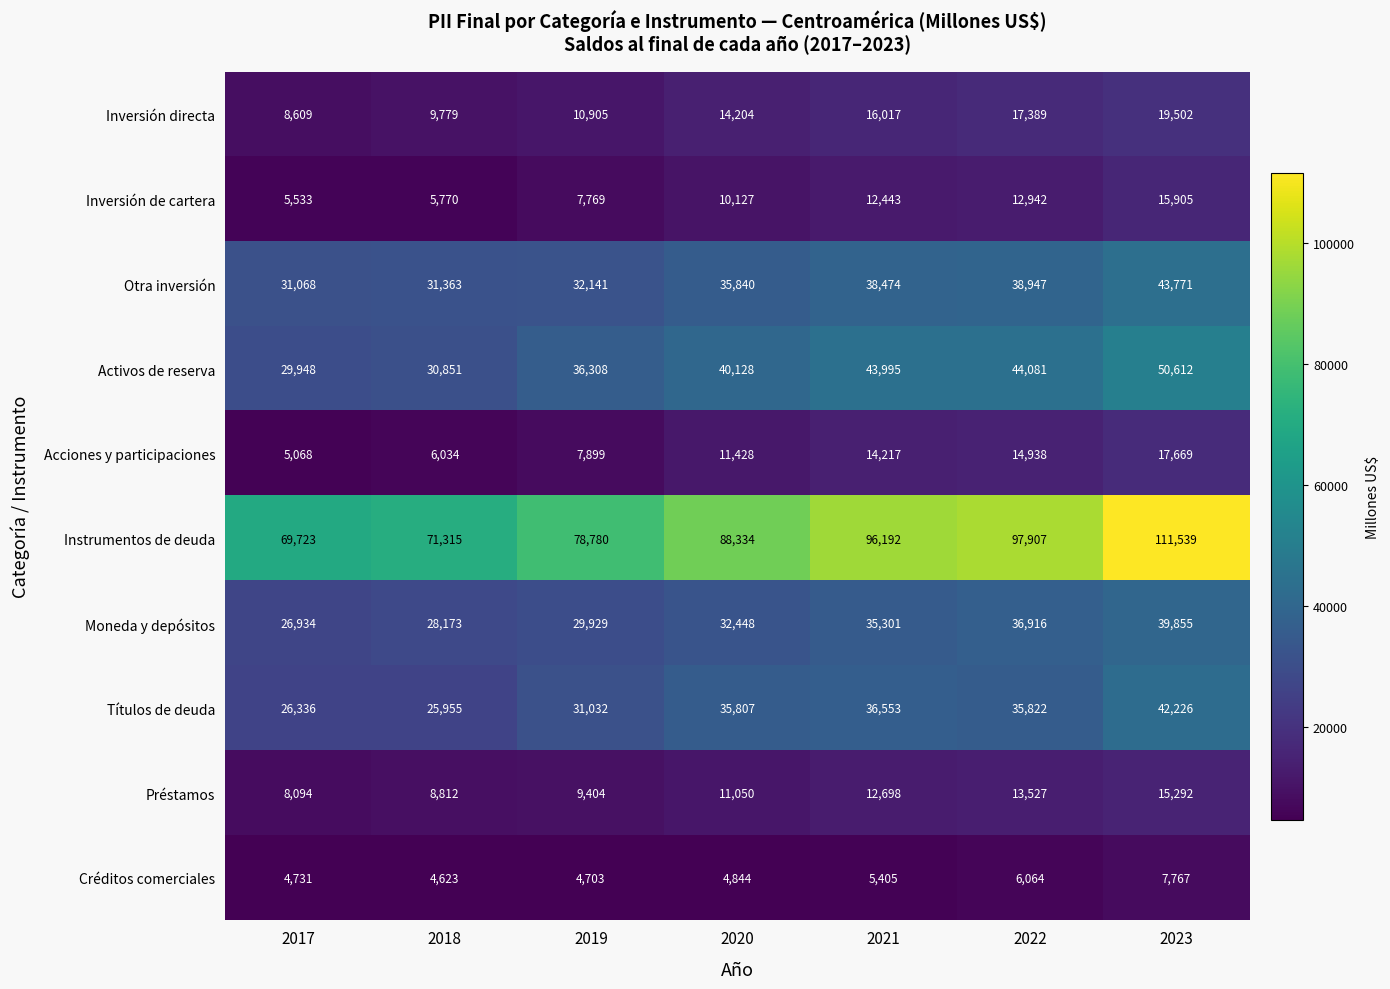

List the series in order of their peak value, lowest first.

Créditos comerciales, Préstamos, Inversión de cartera, Acciones y participaciones, Inversión directa, Moneda y depósitos, Títulos de deuda, Otra inversión, Activos de reserva, Instrumentos de deuda